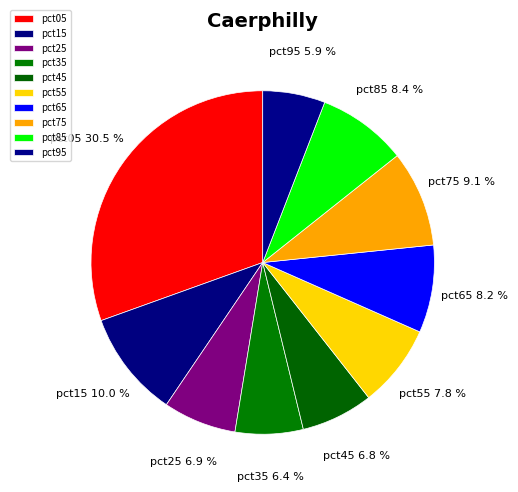

Between pct35 and pct75, which is larger?

pct75